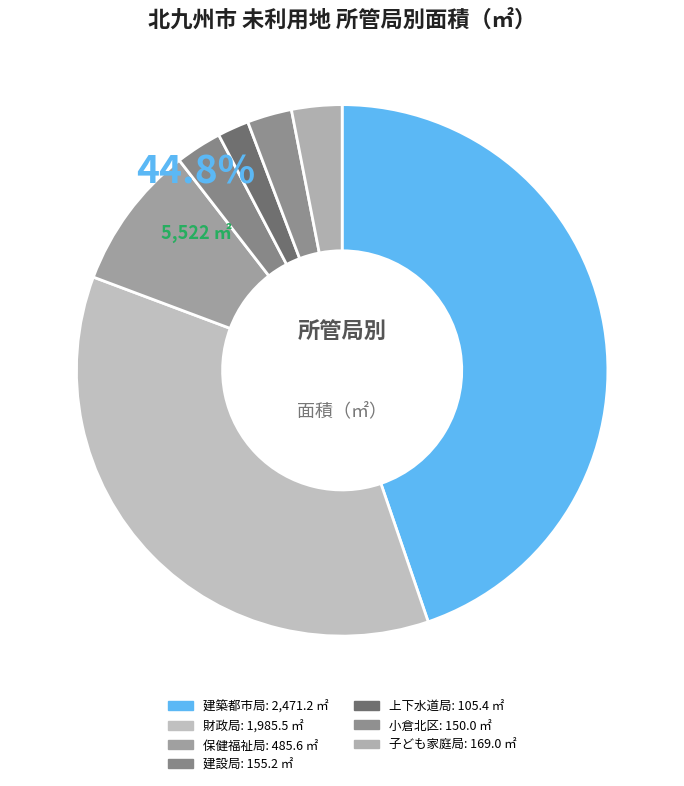

How many slices are in this pie chart?

7